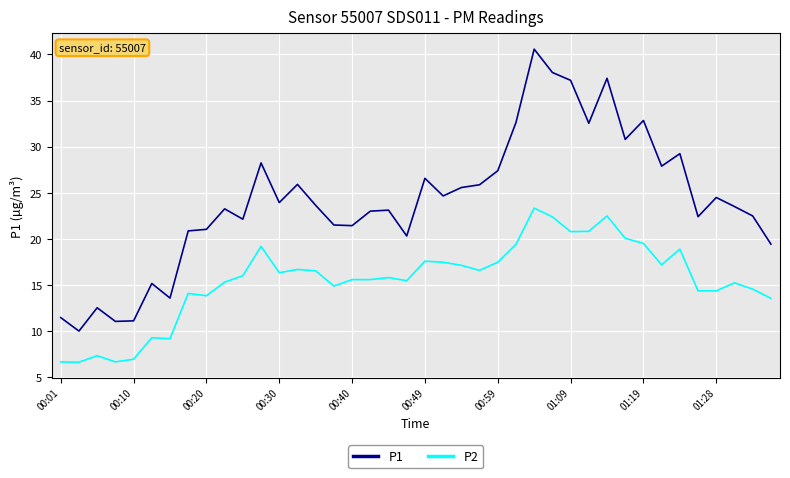

What is the maximum value for P2?

23.4